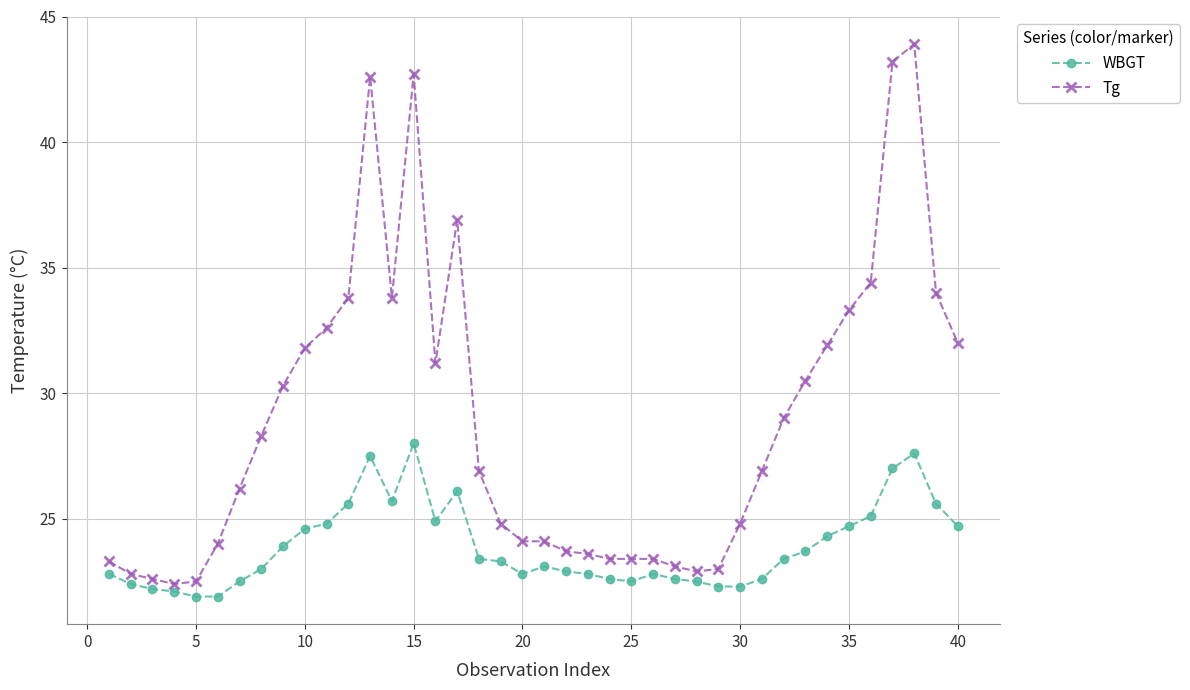

What is the sum of all WBGT values?

954.5